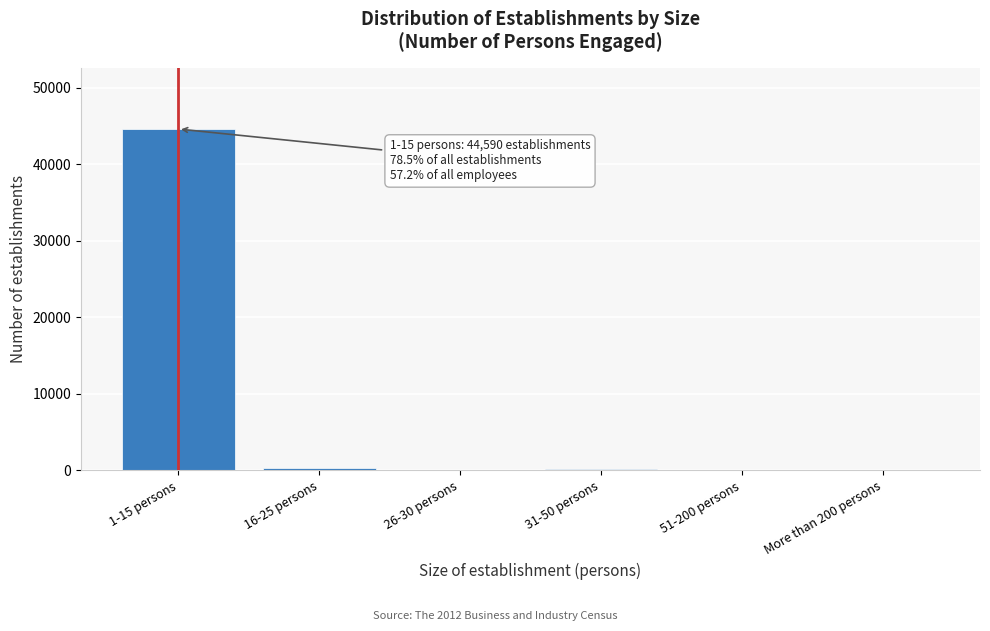

The value at 1-15 persons is 63716. True or false?

False